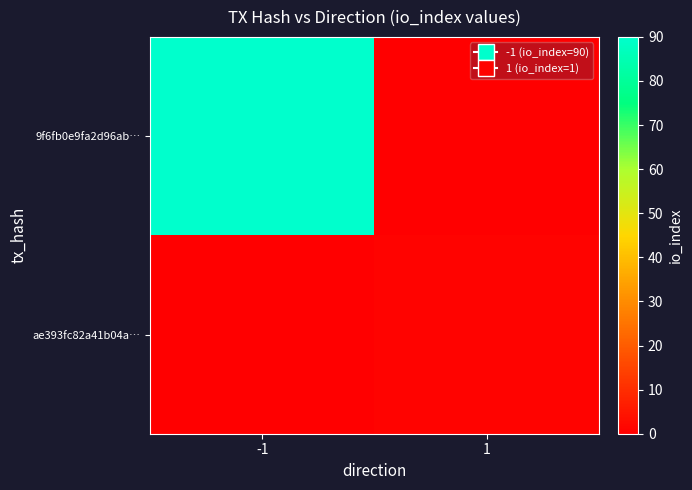

At which category is the sum across all series the highest?

-1